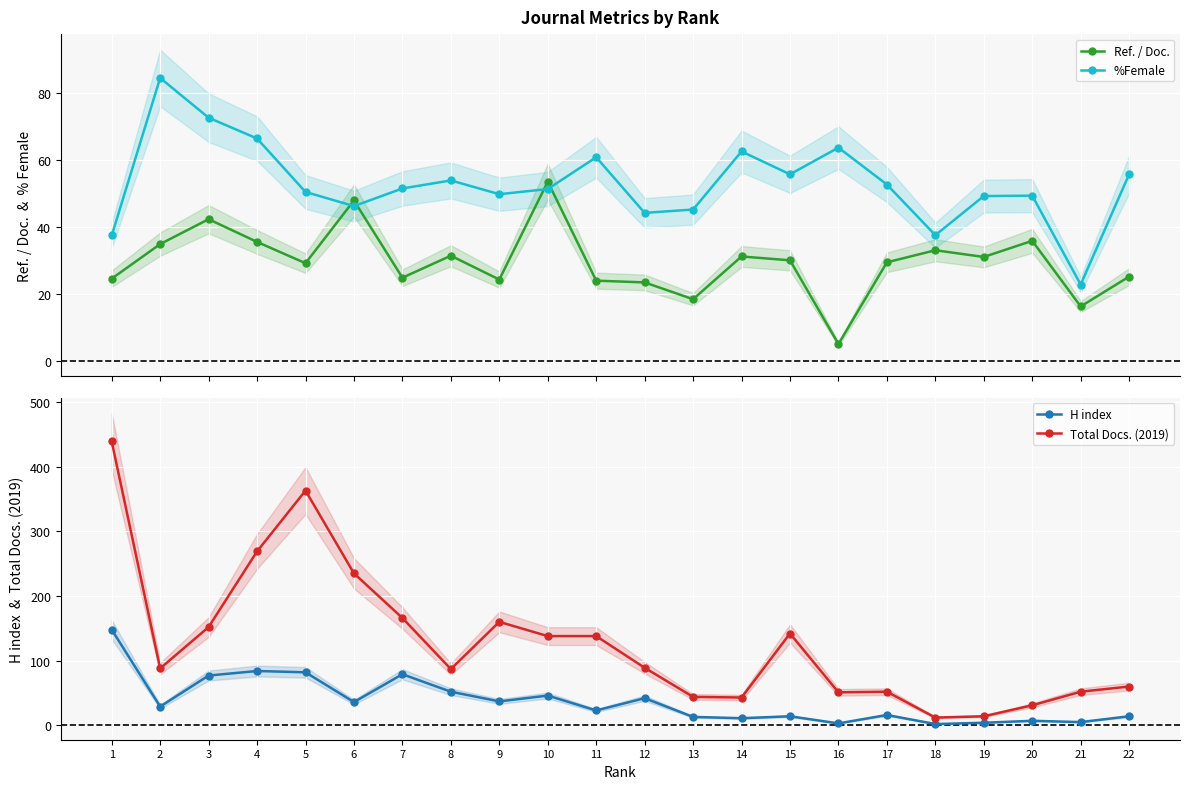

Between 8 and 22, which is larger?

8